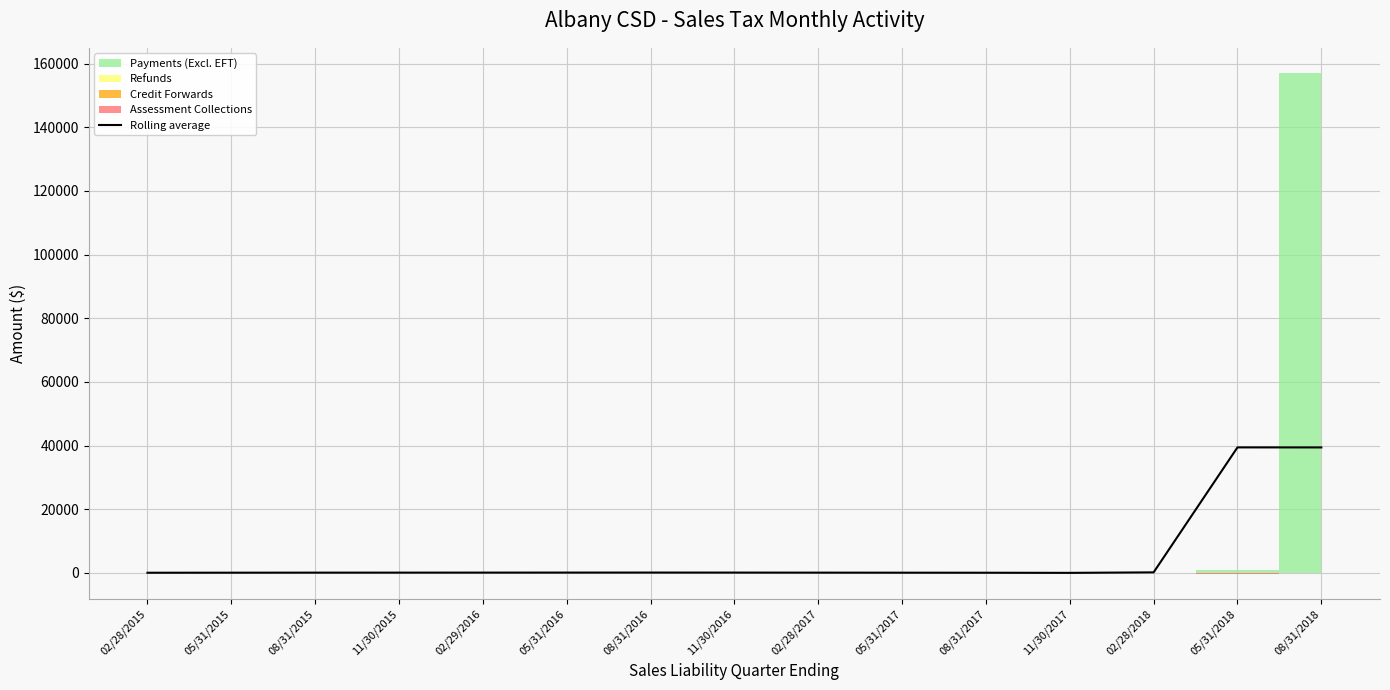

Reading left to right, extract all data points from this chart.

02/28/2015=32.5	05/31/2015=48.5	08/31/2015=64.1	11/30/2015=68.2	02/29/2016=73.7	05/31/2016=80.3	08/31/2016=86.5	11/30/2016=79.9	02/28/2017=65.0	05/31/2017=48.7	08/31/2017=34.9	11/30/2017=-6.3	02/28/2018=151.9	05/31/2018=39415.7	08/31/2018=39407.8